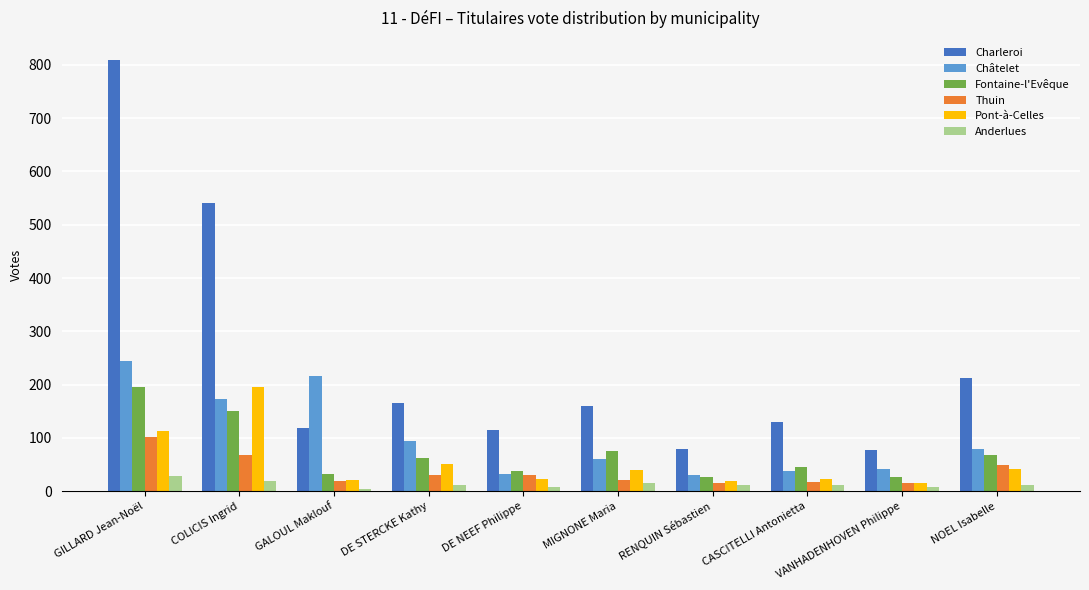

What is the label of the 4th bar from the left?

DE STERCKE Kathy